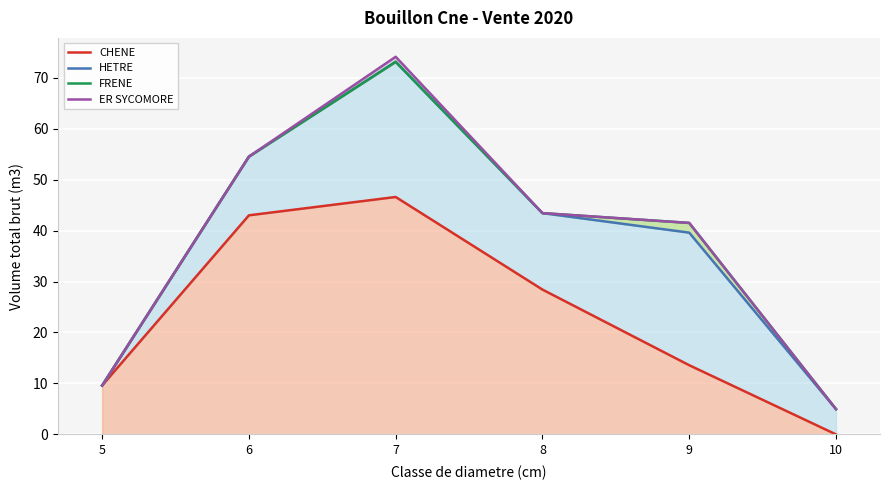

True or false: FRENE and CHENE cross at least once.

False